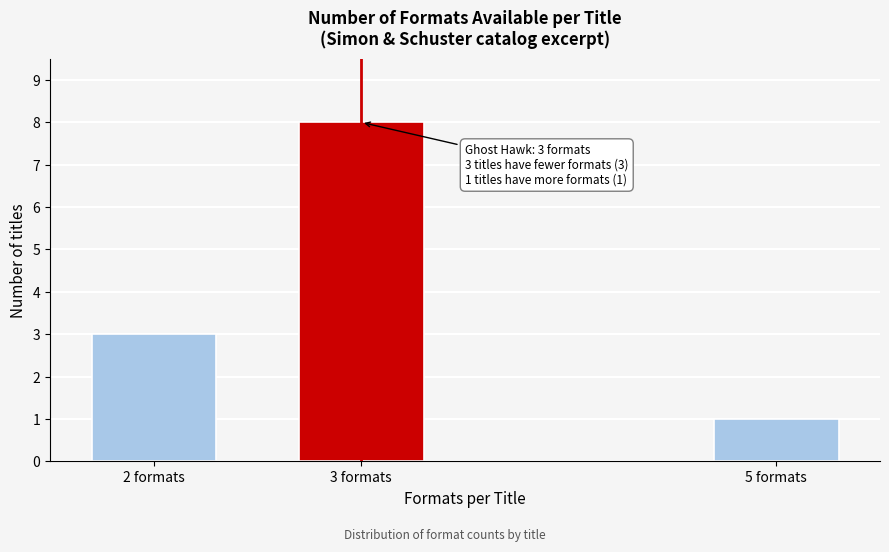

Reading left to right, transcribe all the data shown in this chart.

3	8	1